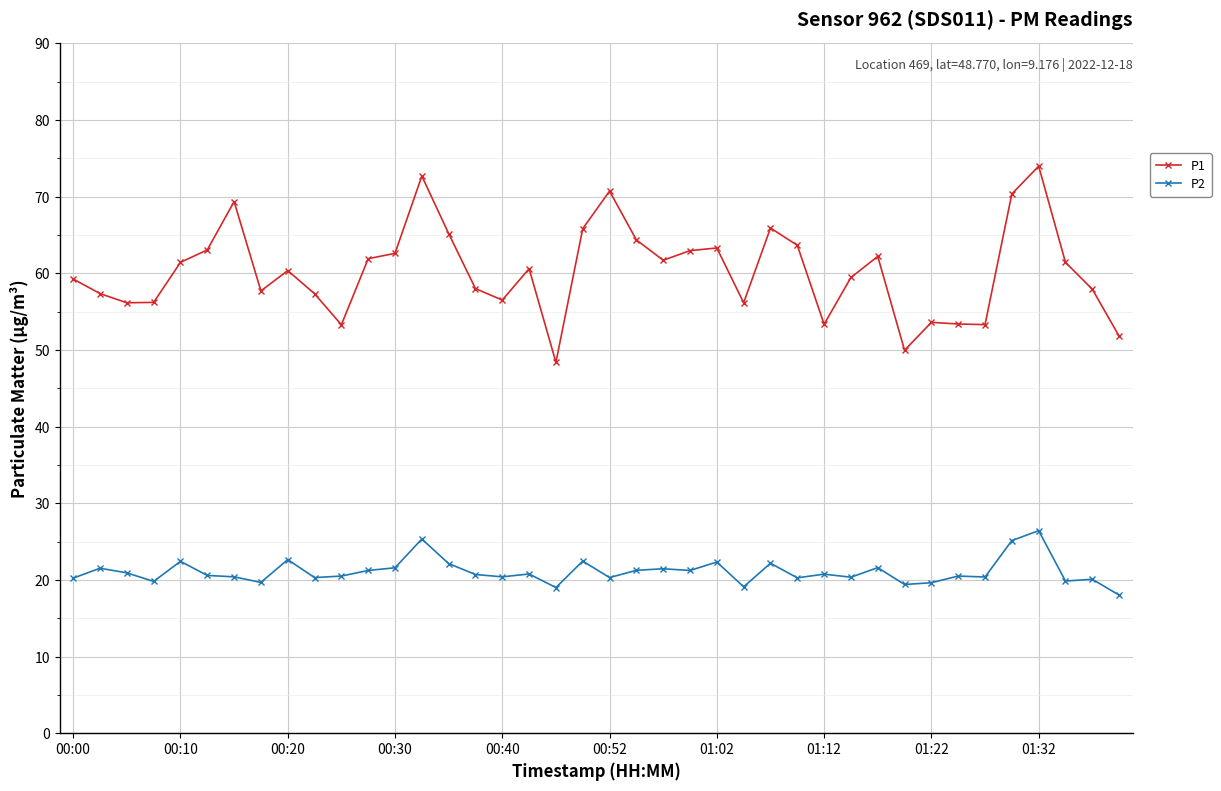

Does the chart have visible grid lines?

Yes